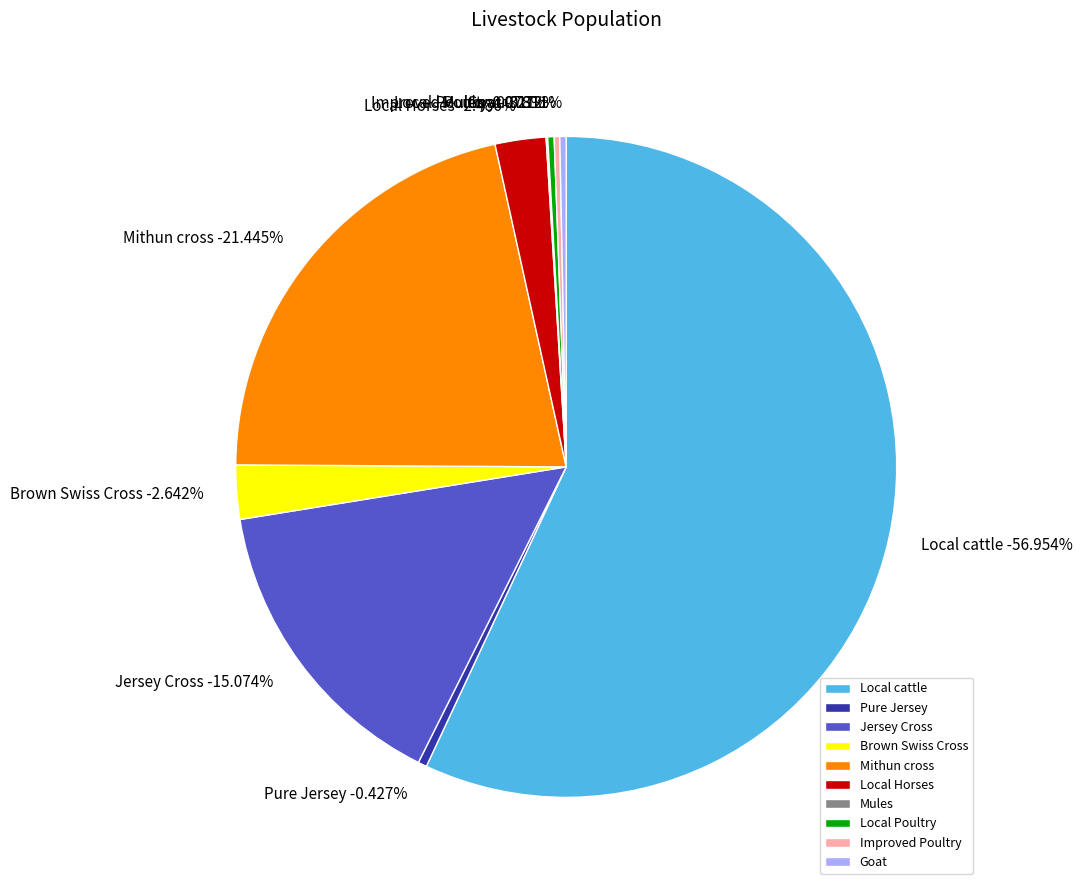

Is there a majority slice in this chart?

Yes